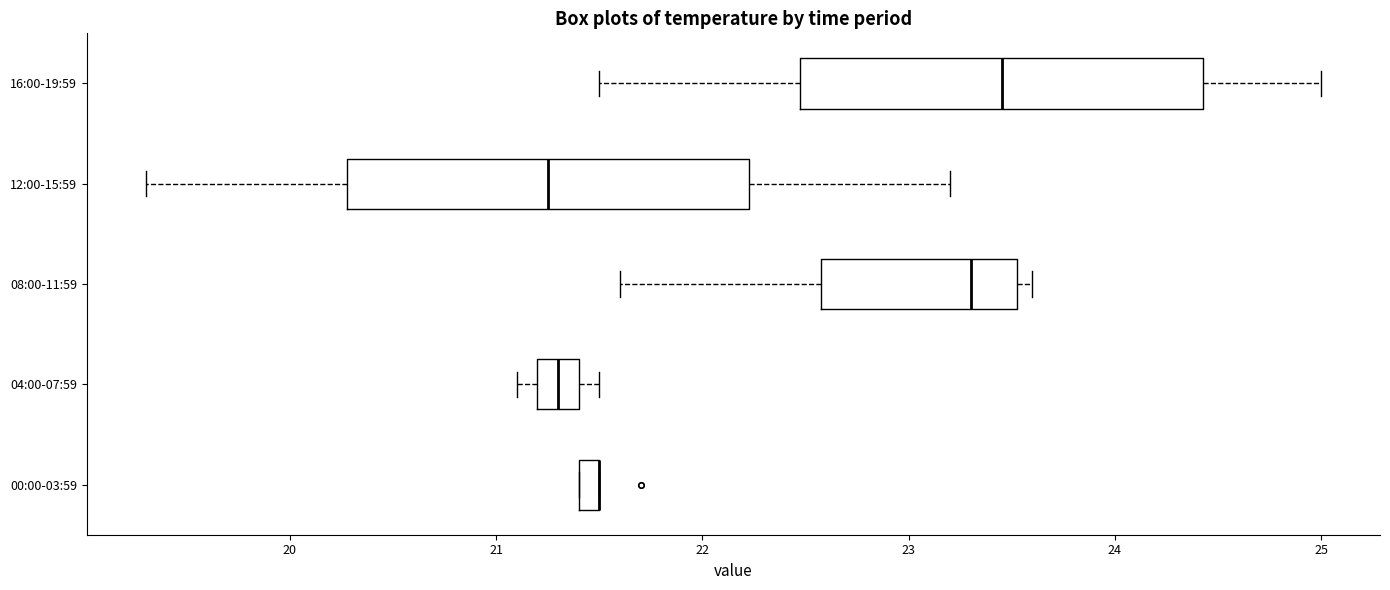

Where is the left edge of the box for 00:00-03:59 on the x-axis? The values are not printed on the chart, so give them approximately, as read against the axis.

21.4